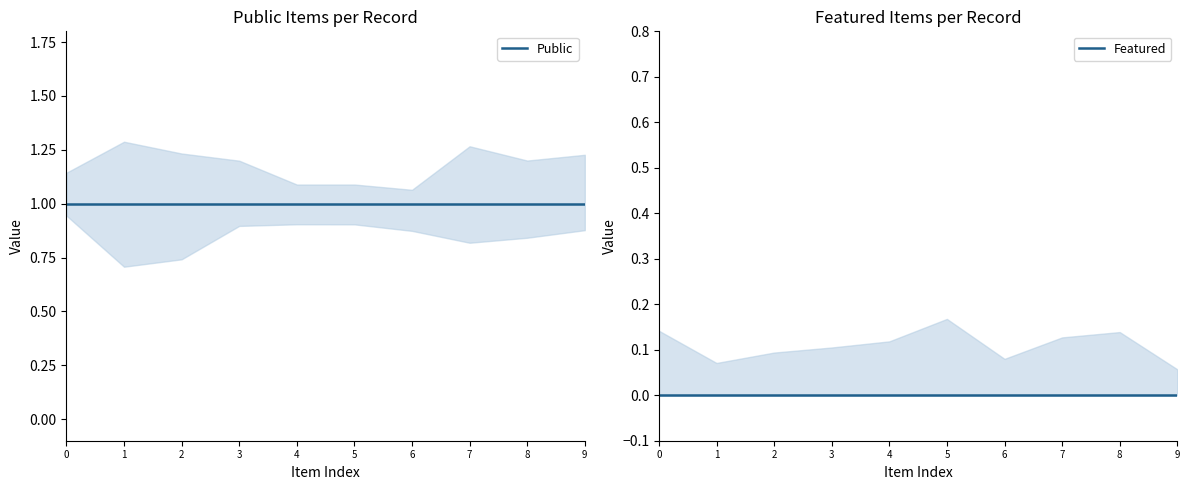

At 9, list the series in order from smallest to largest.

Featured, Public